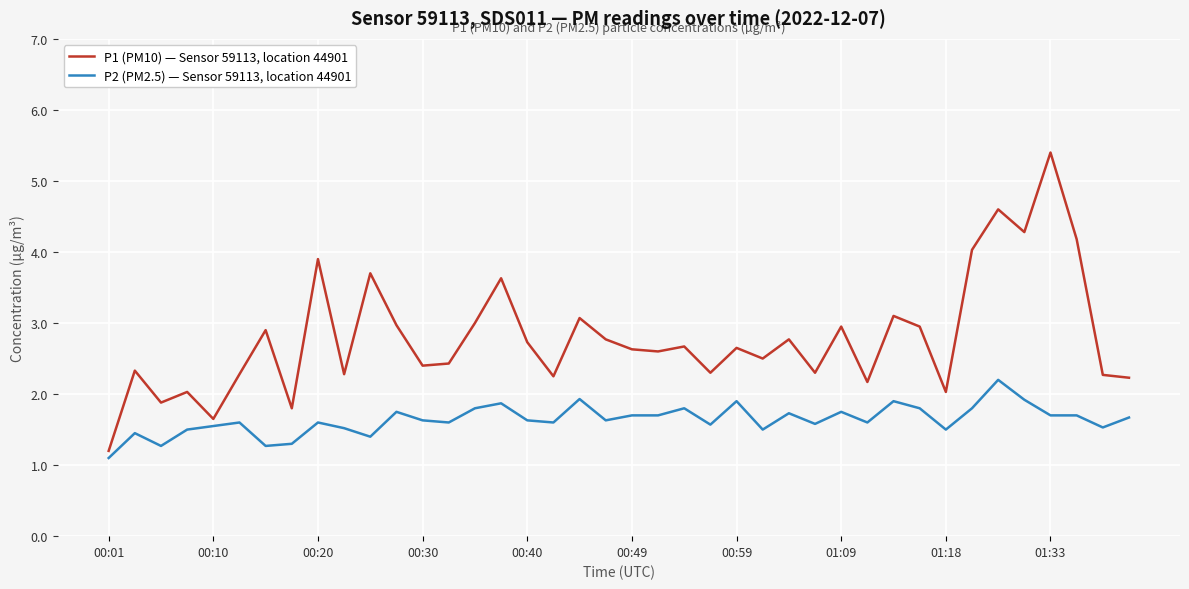

What is the minimum value shown in the chart?

1.1